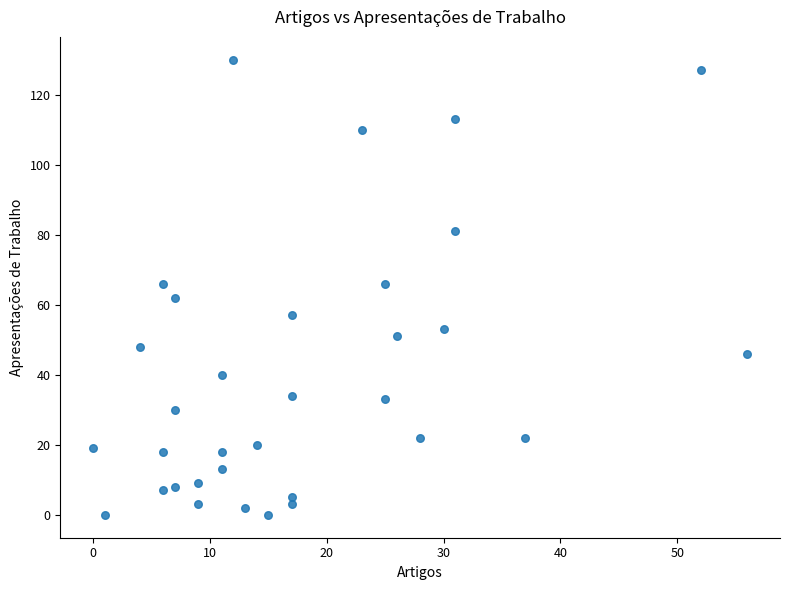

What is the range of X values (max minus min)?

56